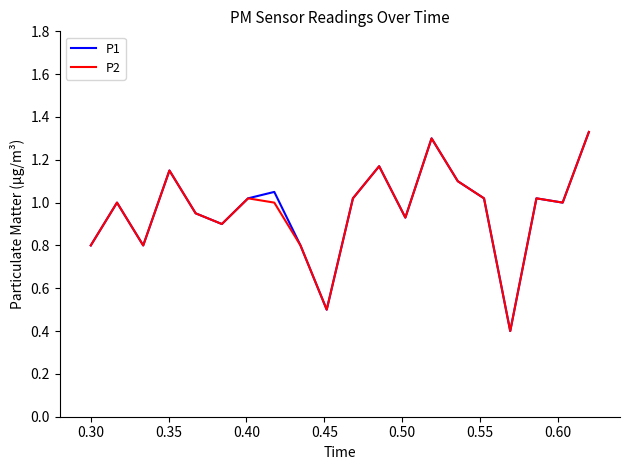

What is the sum of all P1 values?

19.3